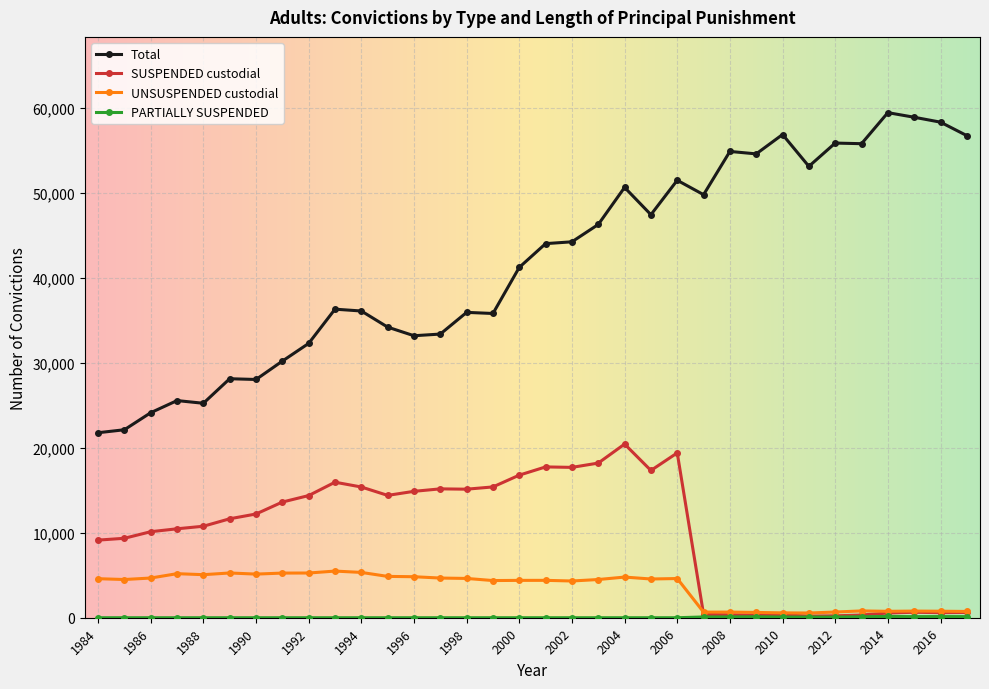

What is the value of the SUSPENDED custodial point at the 15th from the left?

15129